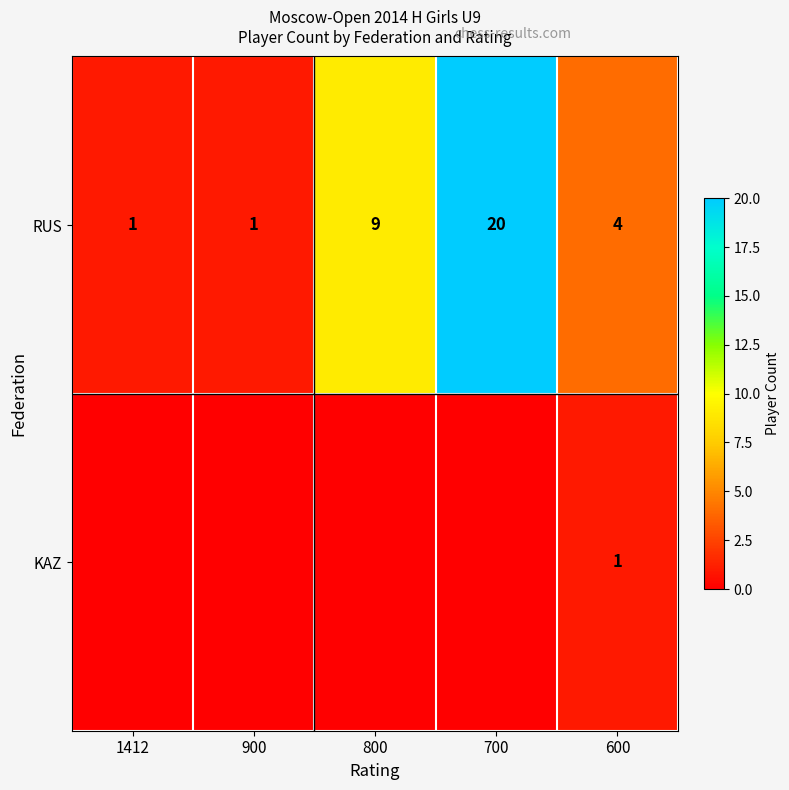

What is the difference between the second highest and minimum values in the RUS series?

8